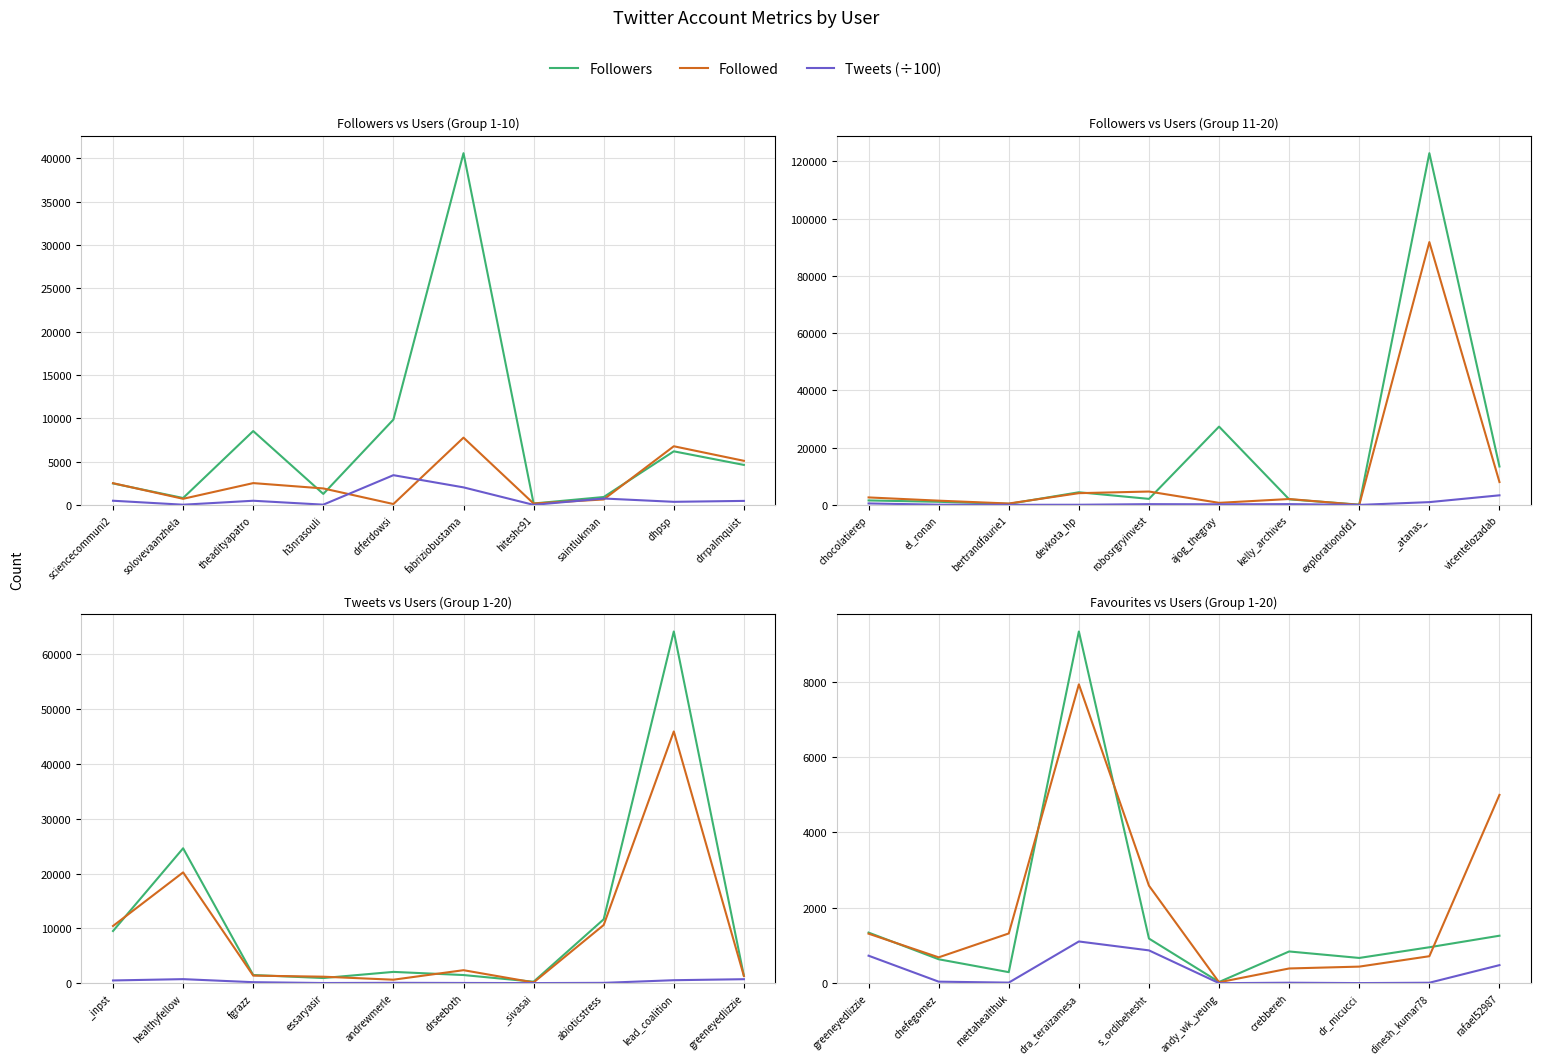

Between rafael52987 and crebbereh, which is larger?

rafael52987